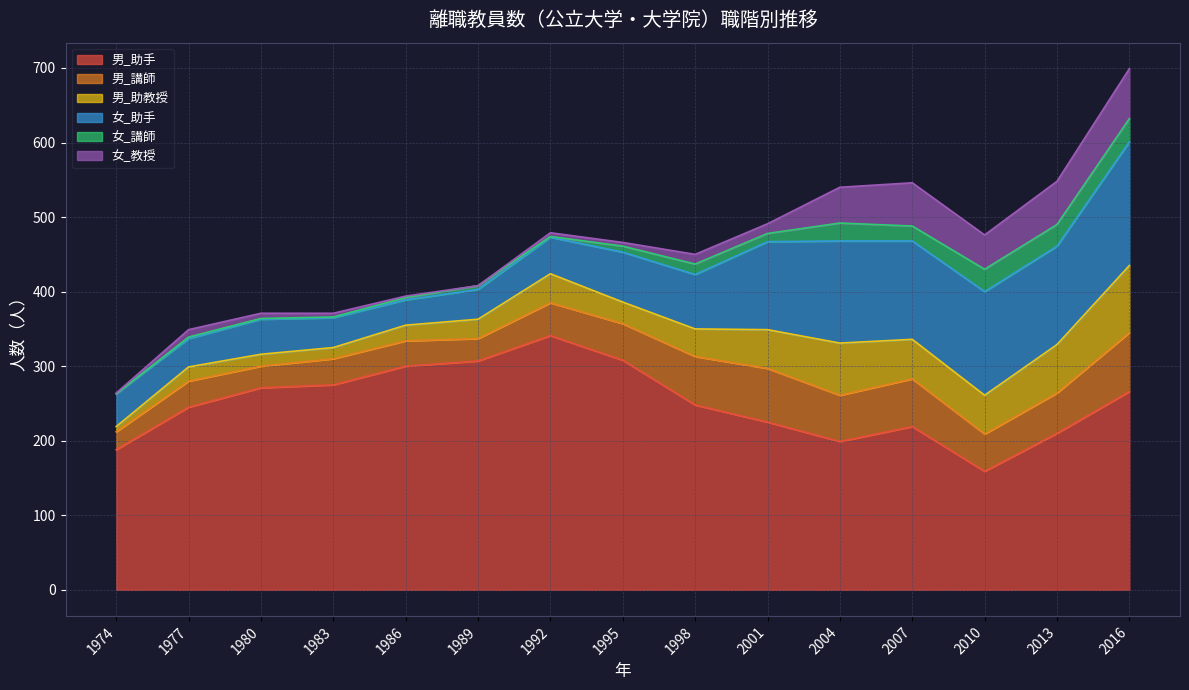

Where does the 女_教授 series first go above 10?

1998